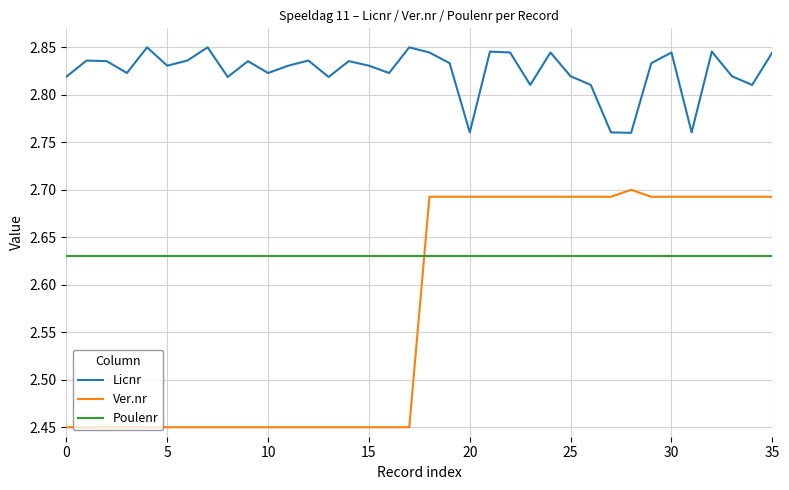

Which series has the largest total across all categories?

Licnr